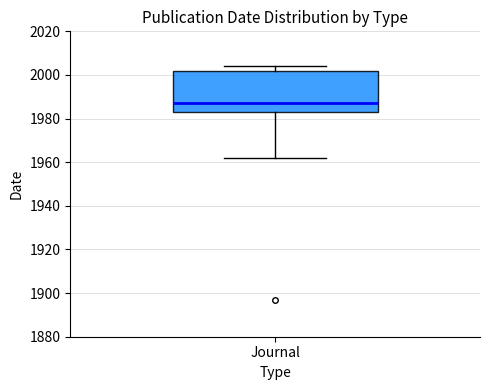

Transcribe this box plot: give where the median line is, the range the box spans, and where the two whiskers end, as read against the y-axis. The values are not printed on the chart, so give them approximately, as read against the axis.

median 1988, box 1984 to 2002, whiskers 1962 to 2004